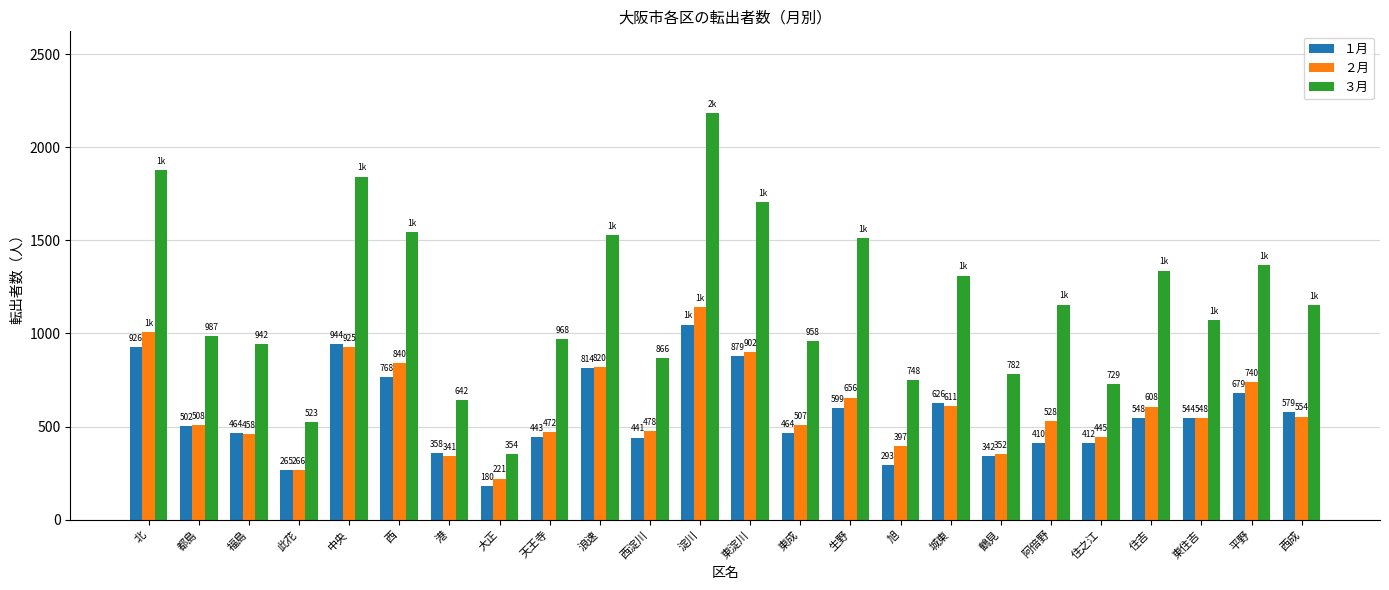

What is the label of the 7th bar from the right?

鶴見